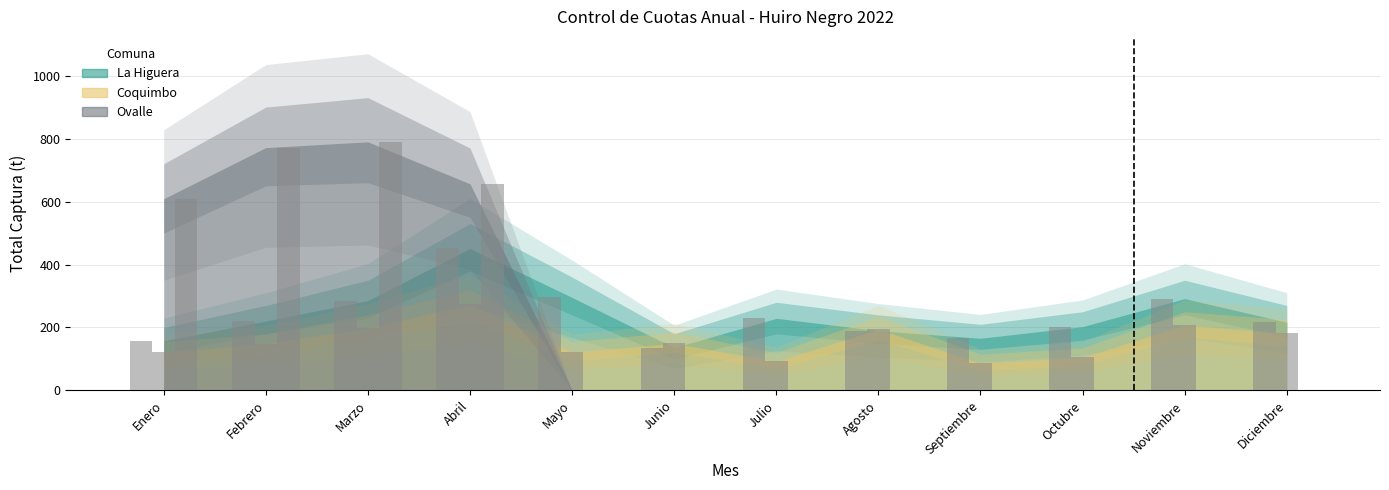

How many values in the Total Captura La Higuera series exceed 220?

6